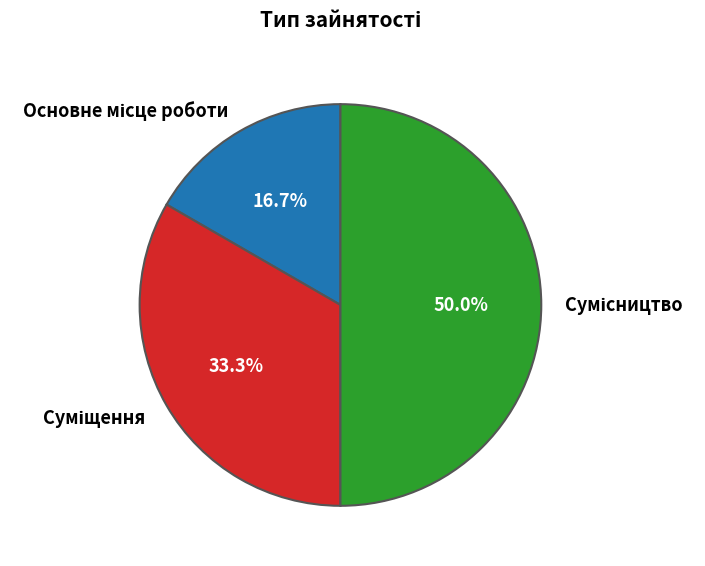

Is there any slice that represents more than half of the pie?

No